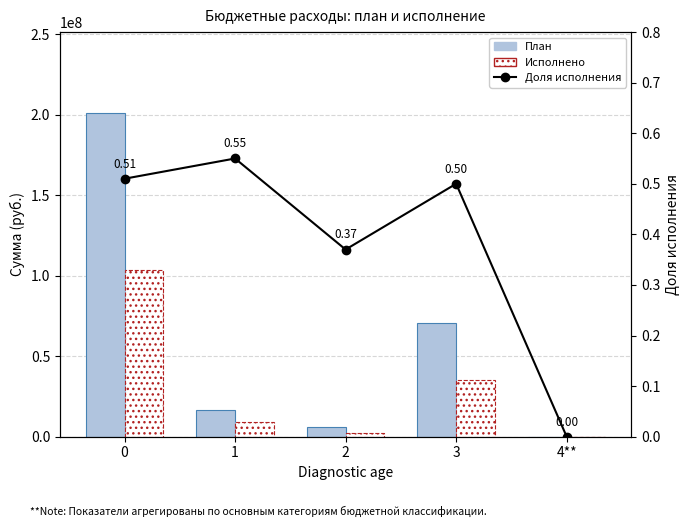

What is the approximate value of Доля исполнения at 1?

0.6